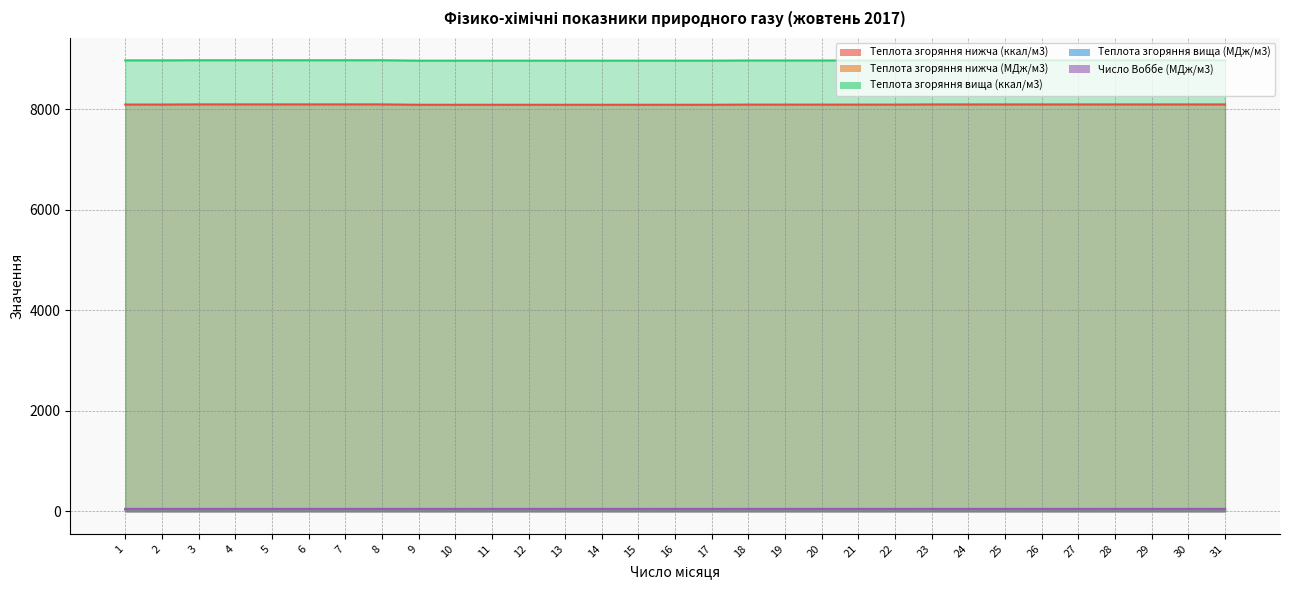

Reading left to right, what are all the values shown in this chart?

Теплота згоряння нижча (ккал/м3): 1=8094.5	2=8094.5	3=8097.7	4=8097.7	5=8097.7	6=8097.7	7=8097.7	8=8097.7	9=8090.1	10=8090.1	11=8090.1	12=8090.1	13=8090.1	14=8090.1	15=8090.1	16=8090.1	17=8090.1	18=8093.3	19=8093.3	20=8093.3	21=8093.3	22=8093.3	23=8096.6	24=8096.6	25=8096.6	26=8096.6	27=8096.6	28=8096.6	29=8096.6	30=8096.6	31=8096.6
Теплота згоряння нижча (МДж/м3): 1=33.9	2=33.9	3=33.9	4=33.9	5=33.9	6=33.9	7=33.9	8=33.9	9=33.9	10=33.9	11=33.9	12=33.9	13=33.9	14=33.9	15=33.9	16=33.9	17=33.9	18=33.9	19=33.9	20=33.9	21=33.9	22=33.9	23=33.9	24=33.9	25=33.9	26=33.9	27=33.9	28=33.9	29=33.9	30=33.9	31=33.9
Теплота згоряння вища (ккал/м3): 1=8973.4	2=8973.4	3=8976.1	4=8976.1	5=8976.1	6=8976.1	7=8976.1	8=8976.1	9=8967.9	10=8967.9	11=8967.9	12=8967.9	13=8967.9	14=8967.9	15=8967.9	16=8967.9	17=8967.9	18=8971.5	19=8971.5	20=8971.5	21=8971.5	22=8971.5	23=8974.9	24=8974.9	25=8974.9	26=8974.9	27=8974.9	28=8974.9	29=8974.9	30=8974.9	31=8974.9
Теплота згоряння вища (МДж/м3): 1=37.6	2=37.6	3=37.6	4=37.6	5=37.6	6=37.6	7=37.6	8=37.6	9=37.5	10=37.5	11=37.5	12=37.5	13=37.5	14=37.5	15=37.5	16=37.5	17=37.5	18=37.6	19=37.6	20=37.6	21=37.6	22=37.6	23=37.6	24=37.6	25=37.6	26=37.6	27=37.6	28=37.6	29=37.6	30=37.6	31=37.6
Число Воббе (МДж/м3): 1=48.7	2=48.7	3=48.7	4=48.7	5=48.7	6=48.7	7=48.7	8=48.7	9=48.6	10=48.6	11=48.6	12=48.6	13=48.6	14=48.6	15=48.6	16=48.6	17=48.6	18=48.7	19=48.7	20=48.7	21=48.7	22=48.7	23=48.7	24=48.7	25=48.7	26=48.7	27=48.7	28=48.7	29=48.7	30=48.7	31=48.7